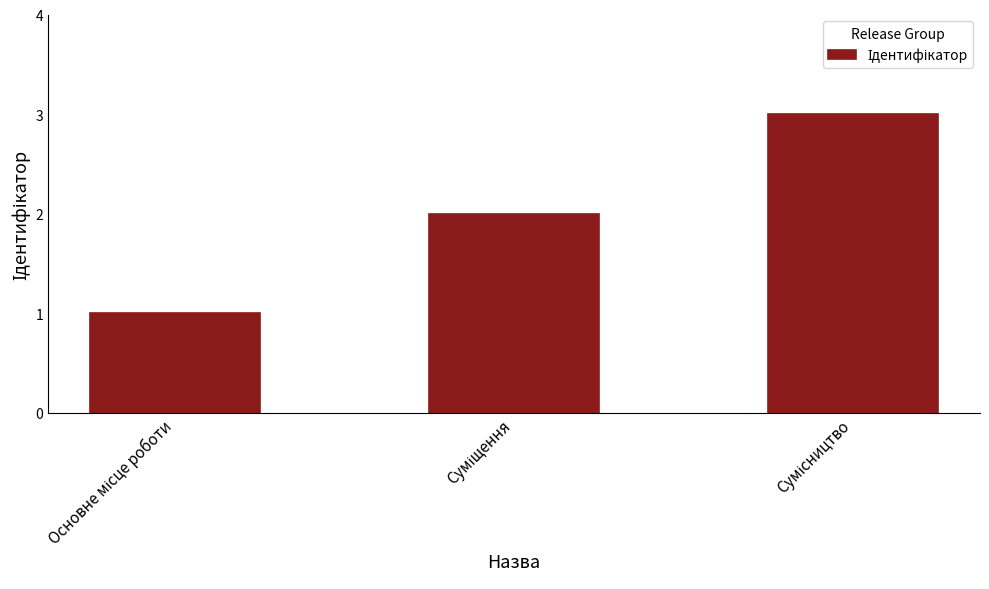

What is the maximum value shown in the chart?

3